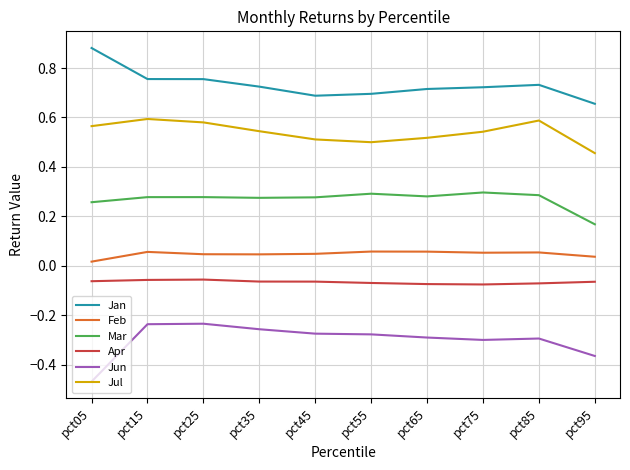

What is the difference between the highest and lowest values at pct05?

1.3